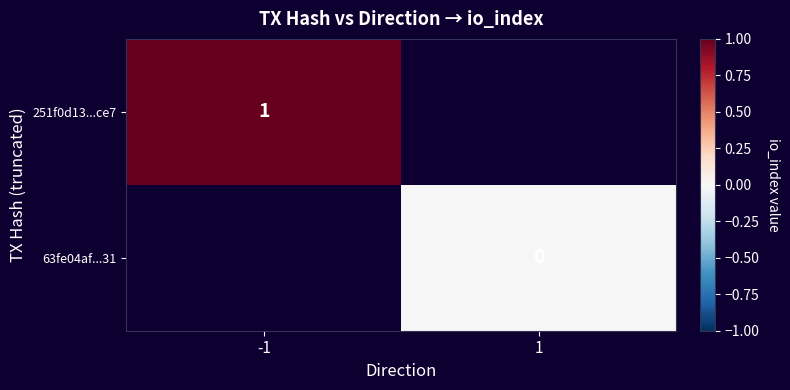

At how many categories does at least one series exceed 0?

1